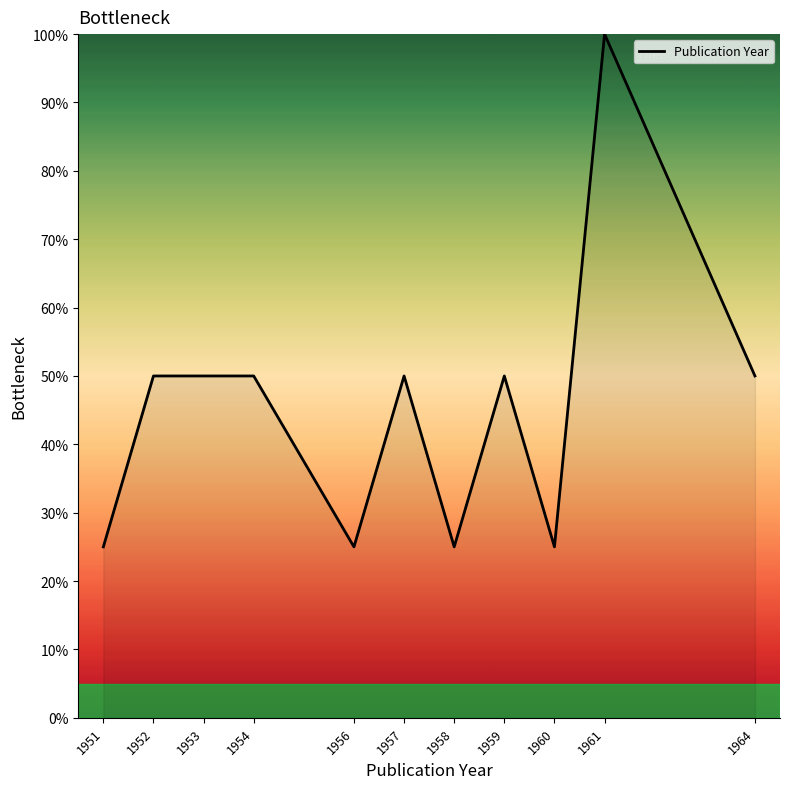

Which category has the highest value across all series?

1961